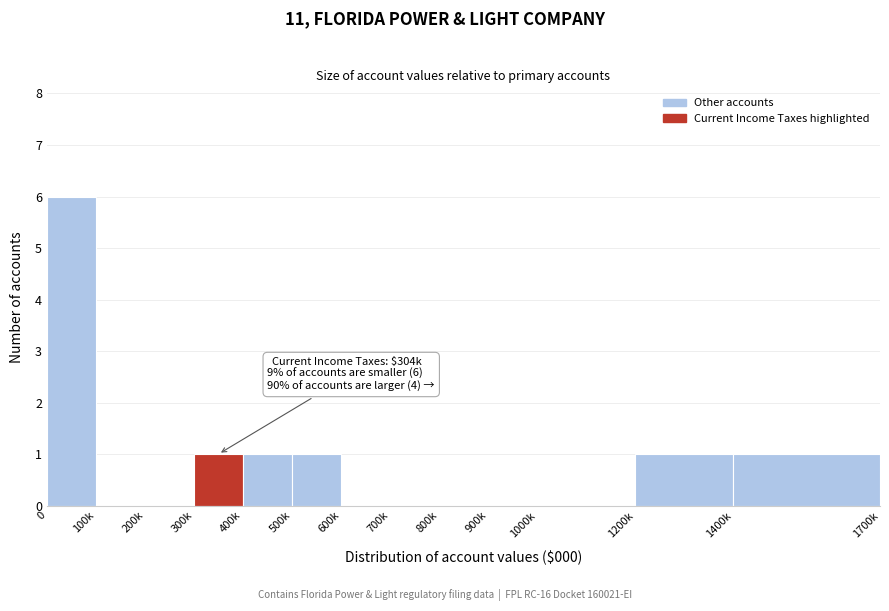

Between 1200k and 700k, which is larger?

1200k